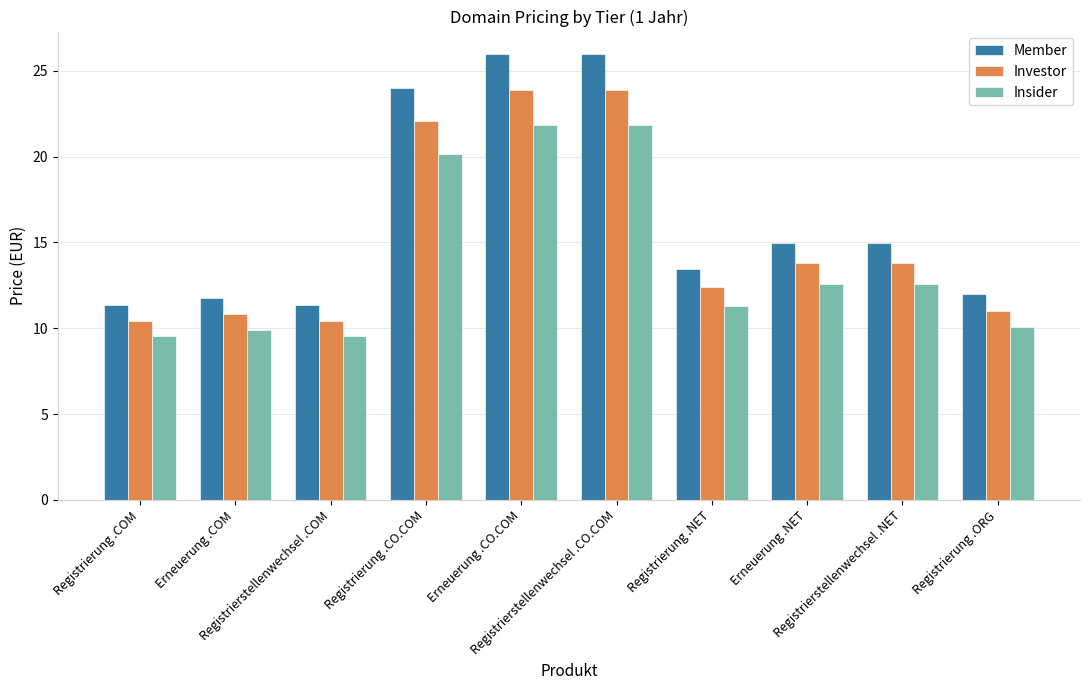

How many values in the Insider series are below 12?

5